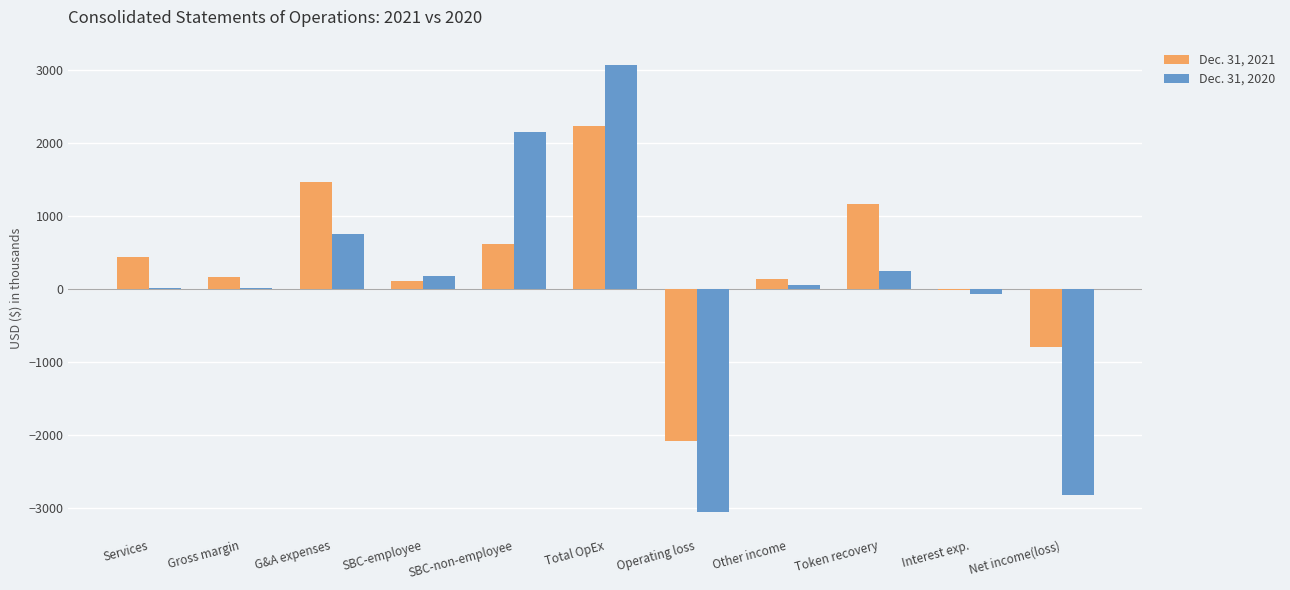

What are all the series names shown in the legend?

Dec. 31, 2021, Dec. 31, 2020